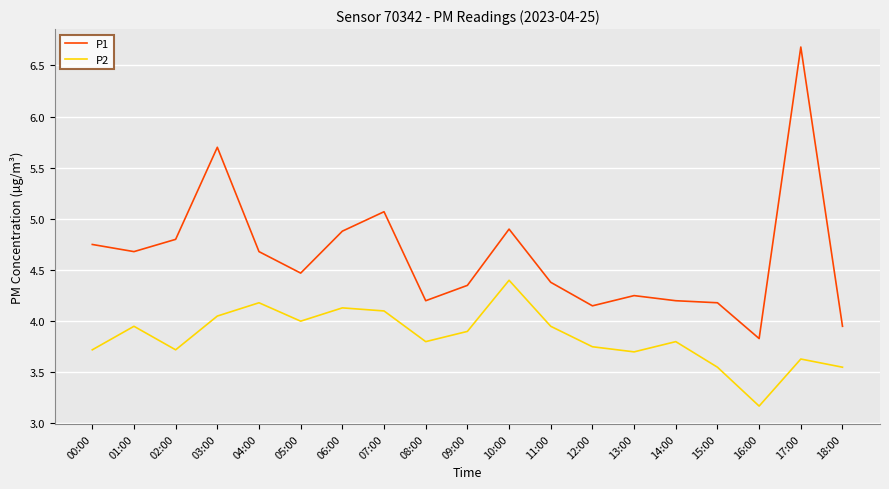

The value of P2 at 11:00 is 6.7. True or false?

False